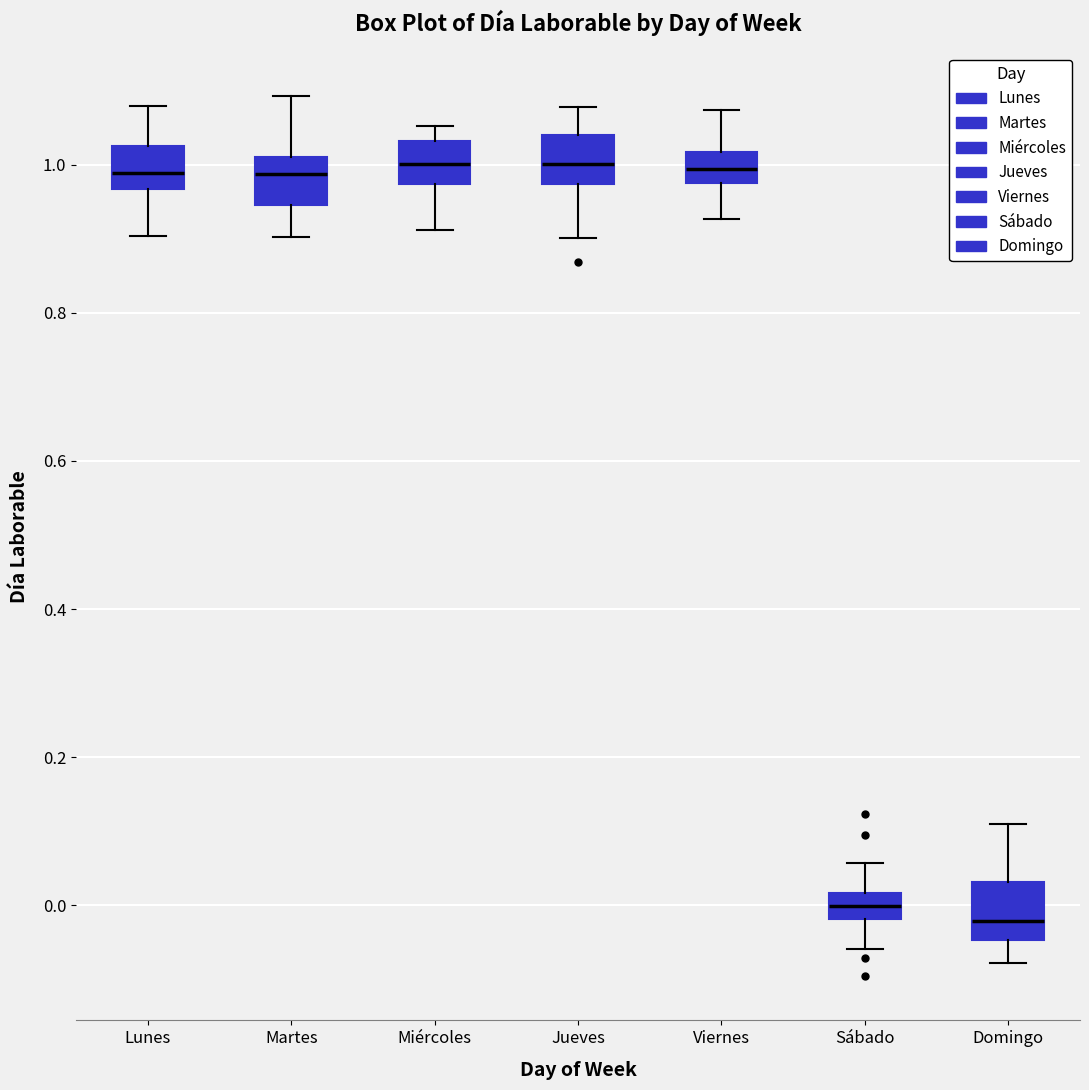

Reading left to right, transcribe this box plot: for each box, give where its median line is, the range the box spans, and where its two whiskers end, as read against the y-axis. The values are not printed on the chart, so give them approximately, as read against the axis.

Lunes: median 0.98, box 0.96 to 1.02, whiskers 0.90 to 1.08
Martes: median 0.98, box 0.94 to 1.00, whiskers 0.90 to 1.10
Miércoles: median 1.00, box 0.98 to 1.04, whiskers 0.92 to 1.06
Jueves: median 1.00, box 0.98 to 1.04, whiskers 0.90 to 1.08
Viernes: median 1.00, box 0.98 to 1.02, whiskers 0.92 to 1.08
Sábado: median 0.00, box -0.02 to 0.02, whiskers -0.06 to 0.06
Domingo: median -0.02, box -0.04 to 0.04, whiskers -0.08 to 0.10